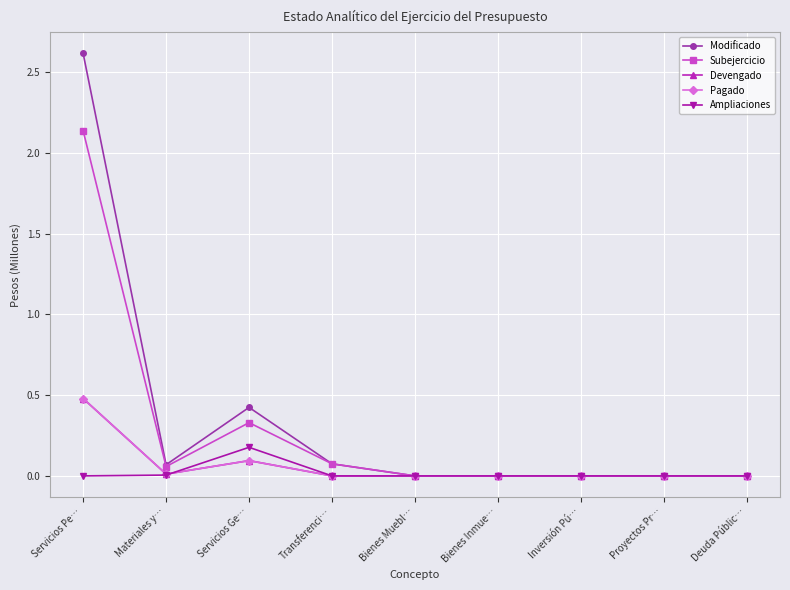

Is this an area chart (filled region under the line)?

No